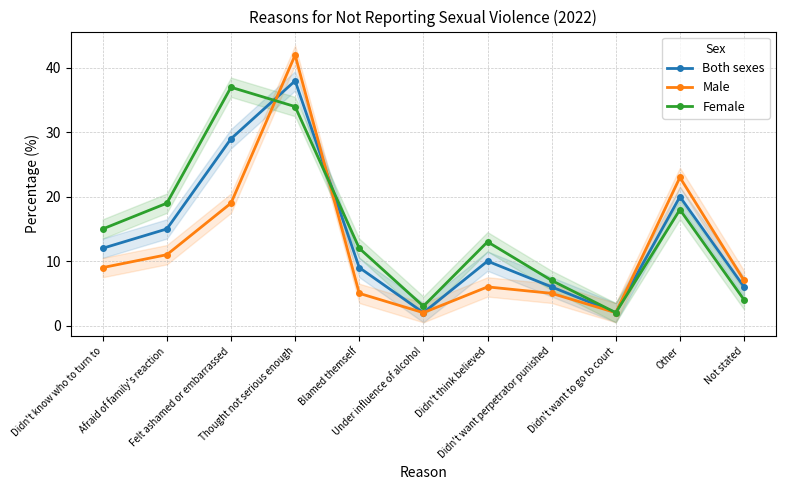

List the series in order of their overall mean, lowest first.

Male, Both sexes, Female